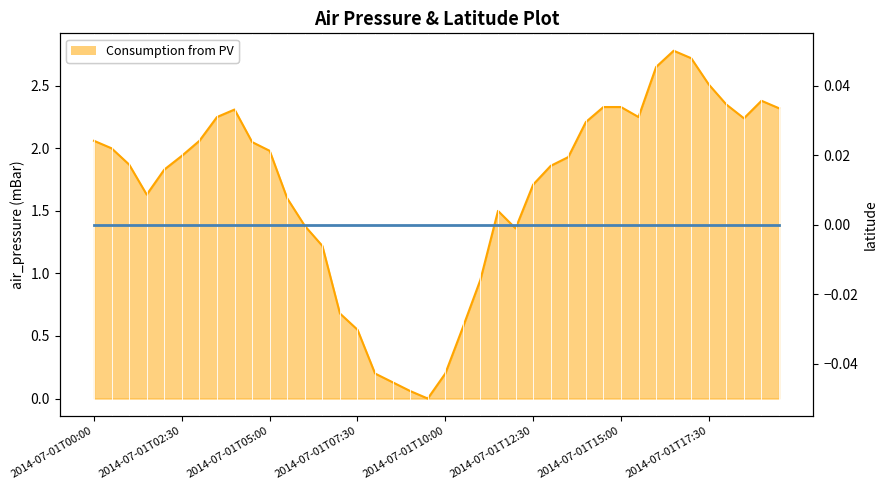

True or false: Energy Production and Energy Consumption intersect in this chart.

False